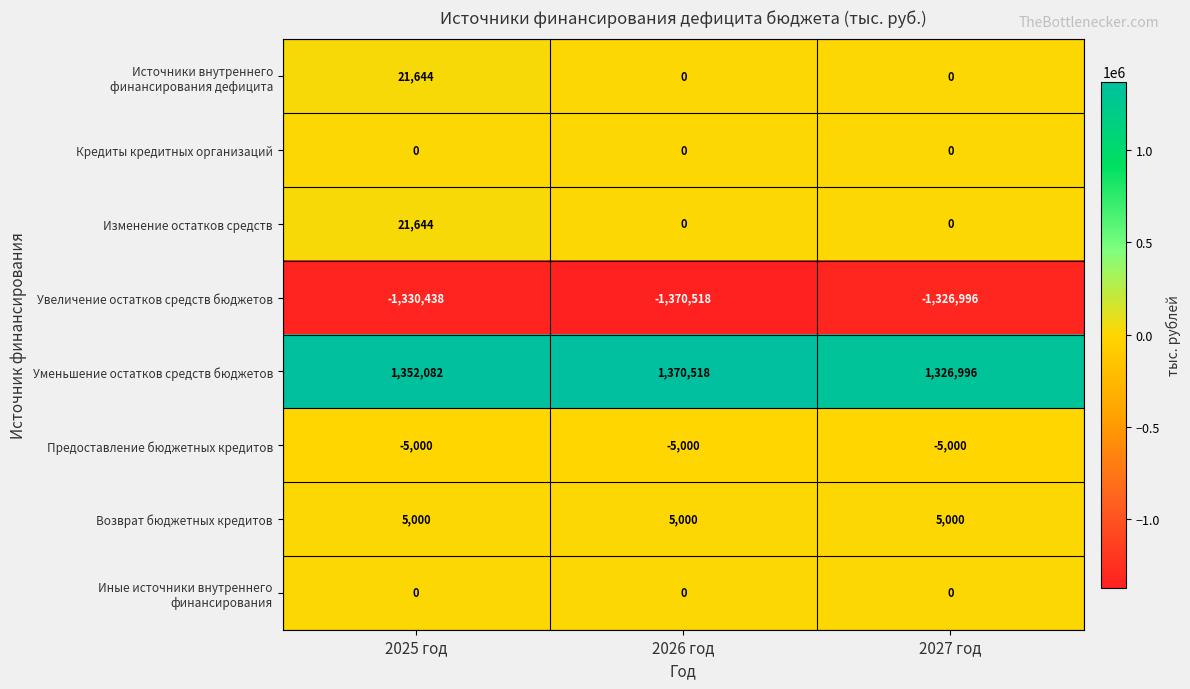

How many data points in Увеличение остатков средств бюджетов are less than -1330438?

1